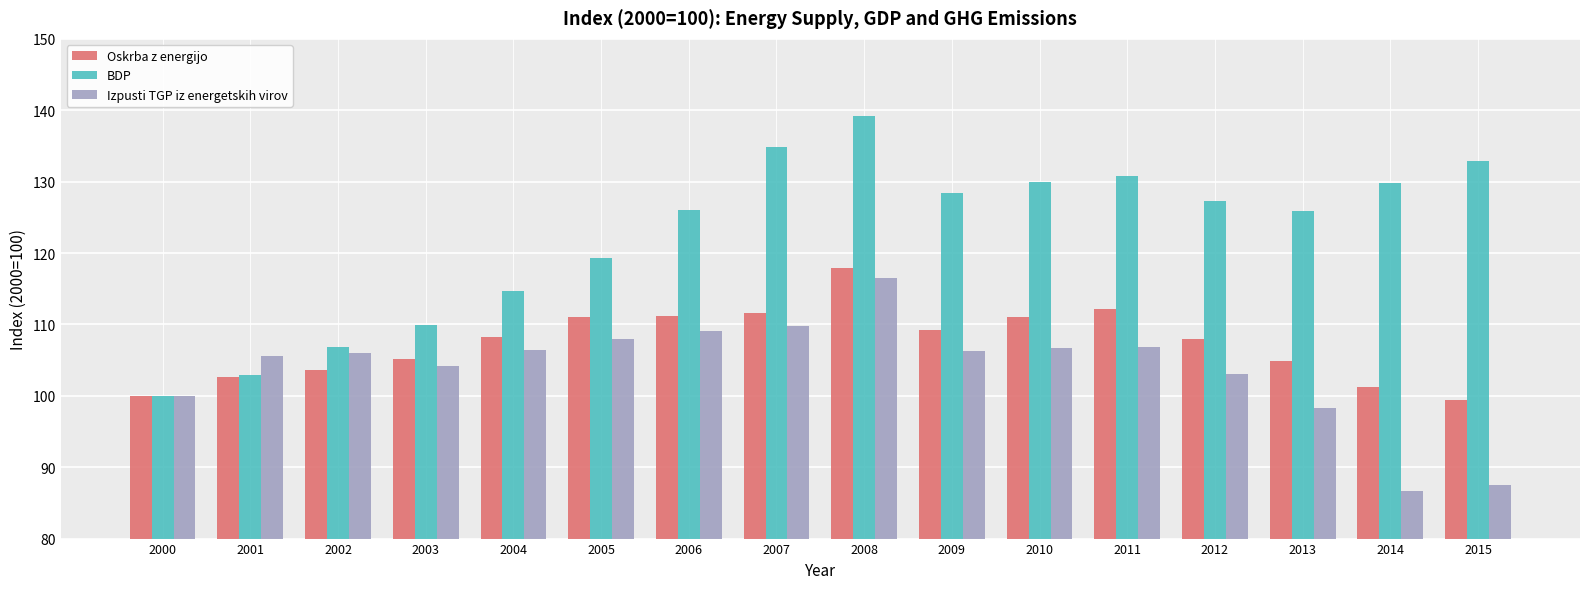

What are all the series names shown in the legend?

Oskrba z energijo, BDP, Izpusti TGP iz energetskih virov